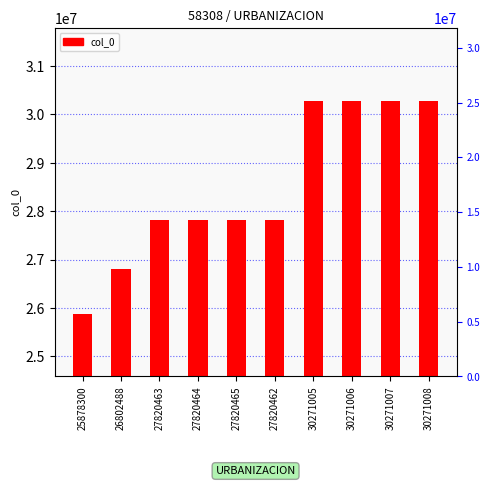

The chart shows a value of 8187879 at 30271005. True or false?

False